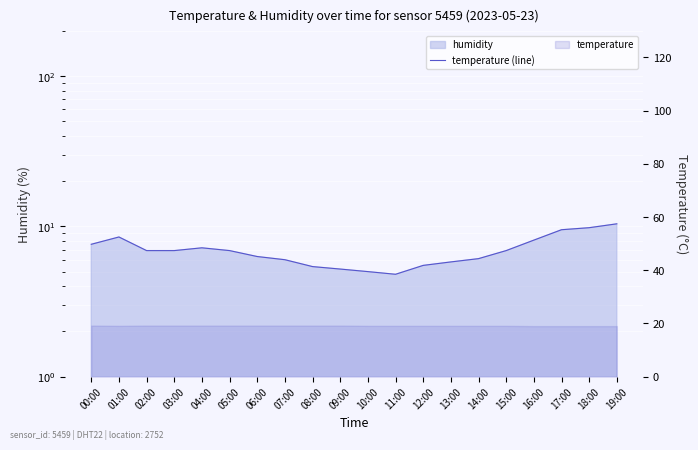

At which label does the data first exceed 6?

00:00